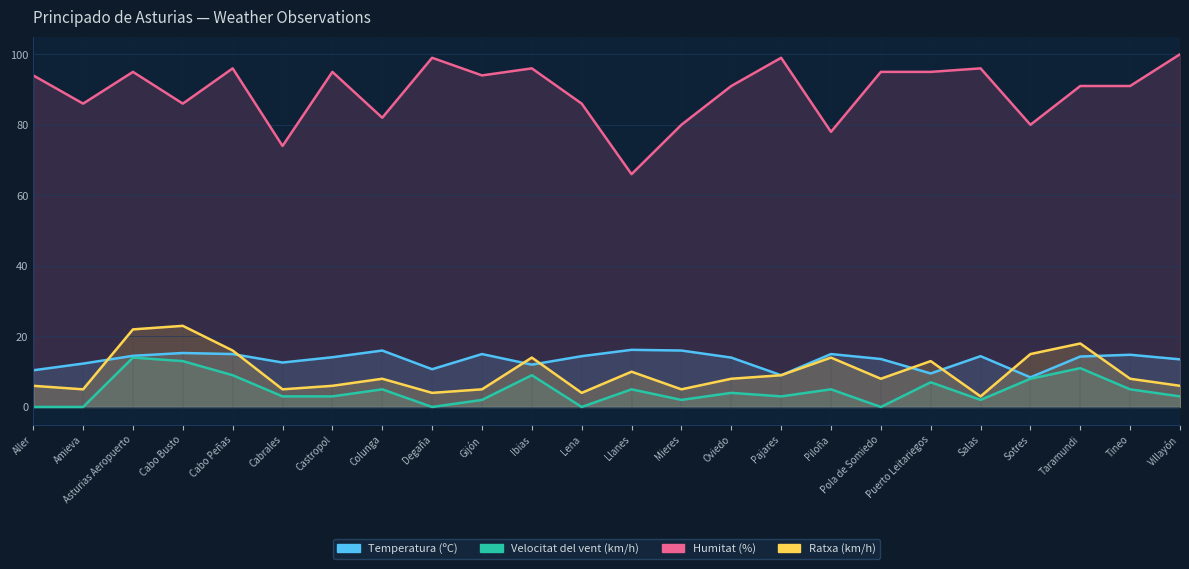

What is the lowest value of the Temperatura (ºC) series?

8.4